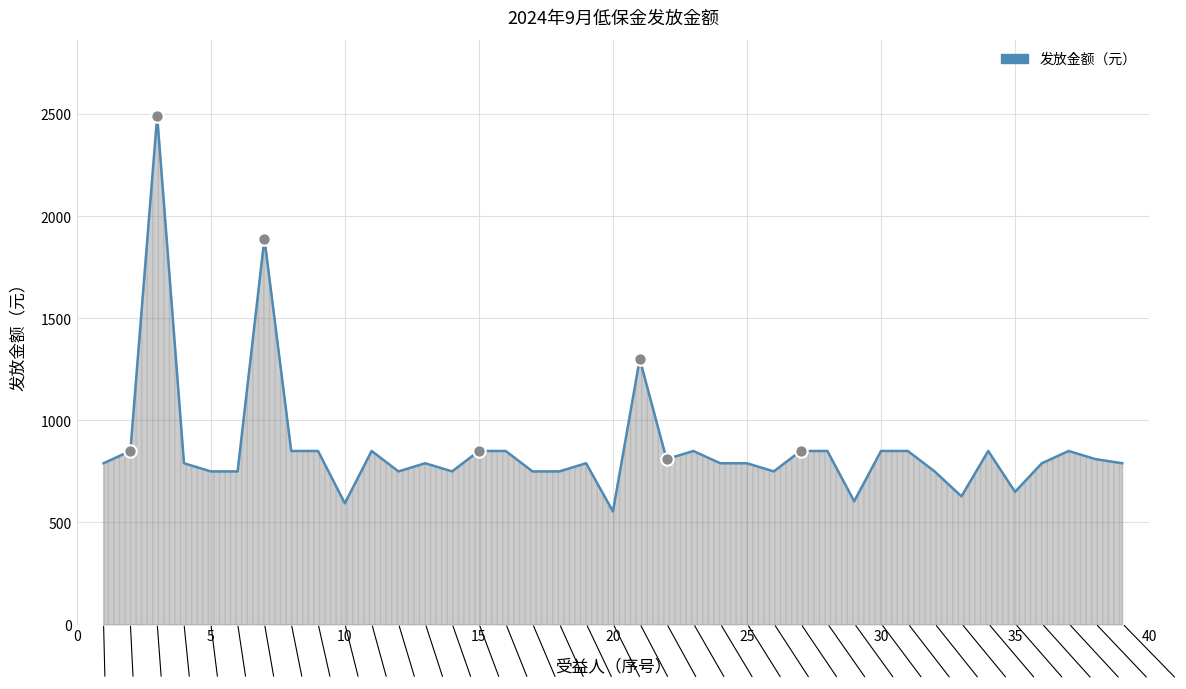

What is the greatest value displayed?

2490